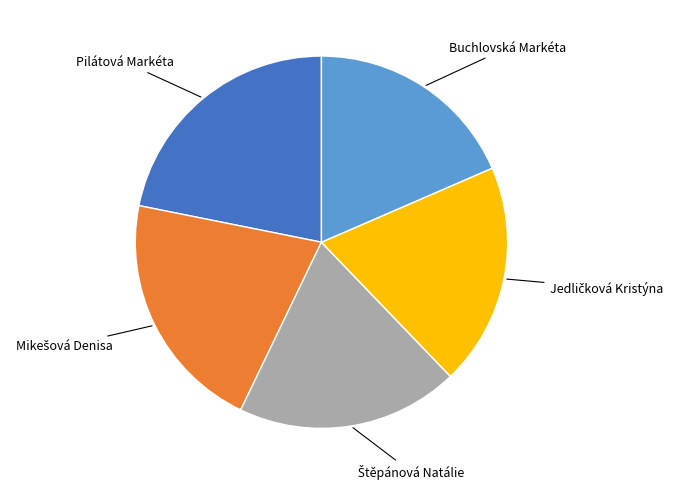

Is there a majority slice in this chart?

No